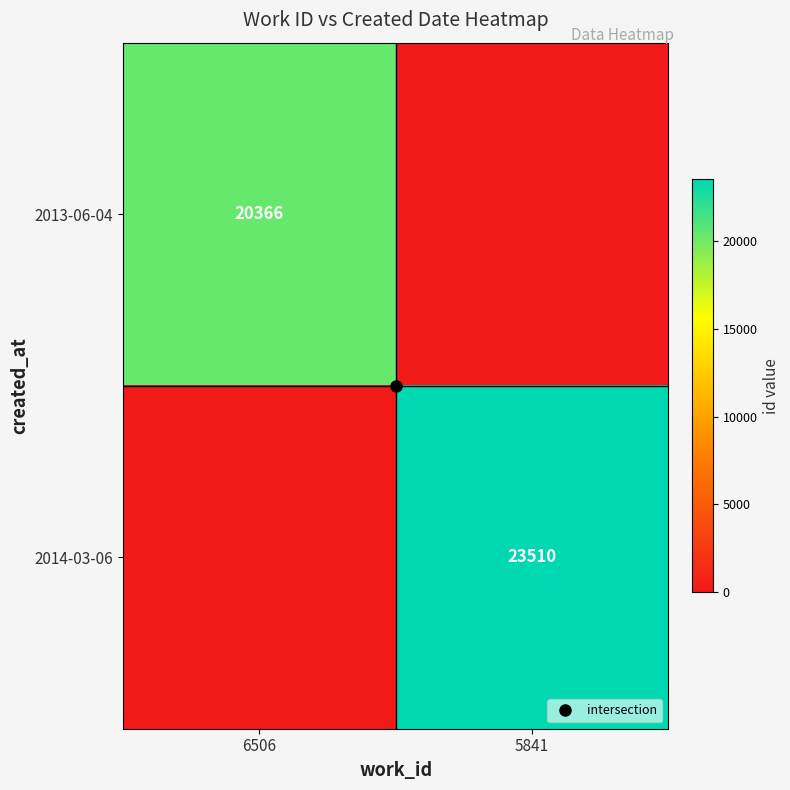

The value of 2014-03-06 at 5841 is 23510. True or false?

True